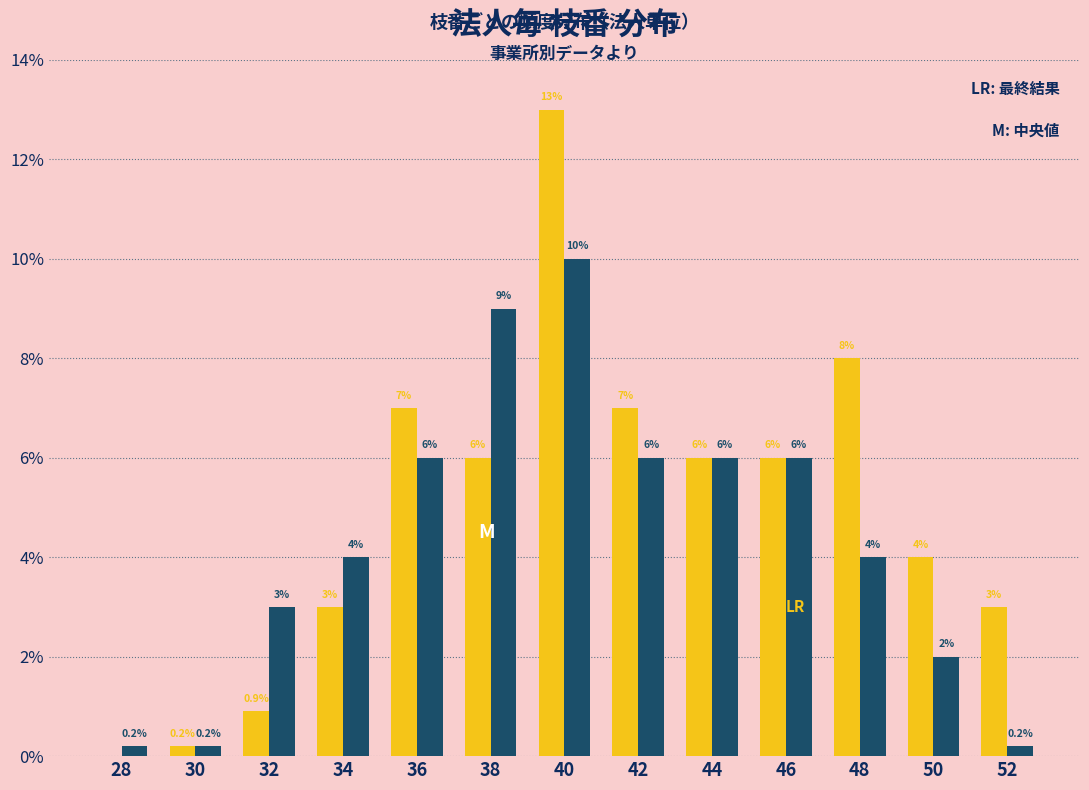

At which category is the sum across all series the highest?

40